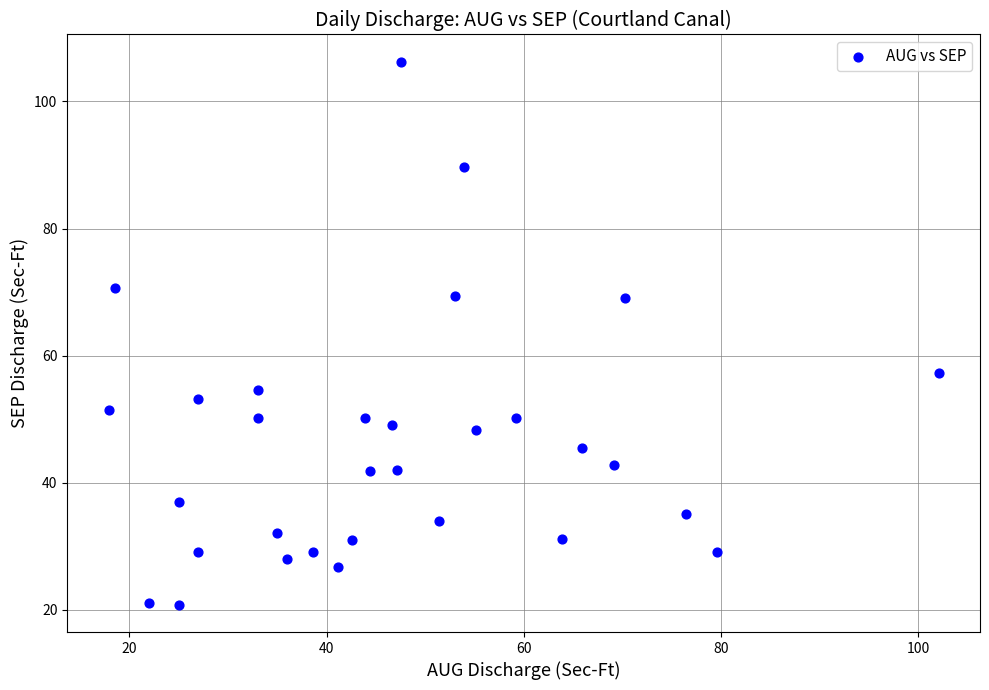

What is the range of Y values (max minus min)?

85.5